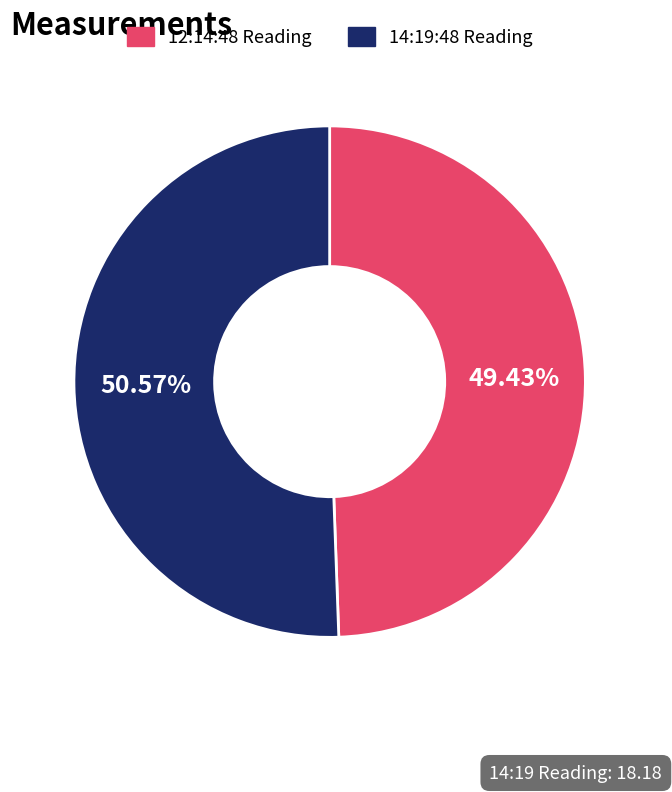

Does any single category account for the majority?

Yes